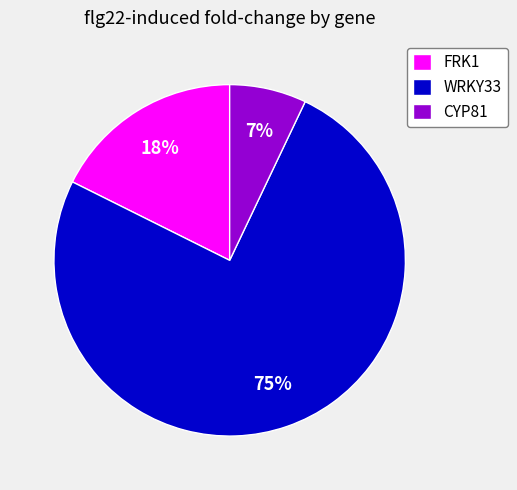

What is the smallest slice in the pie chart?

CYP81